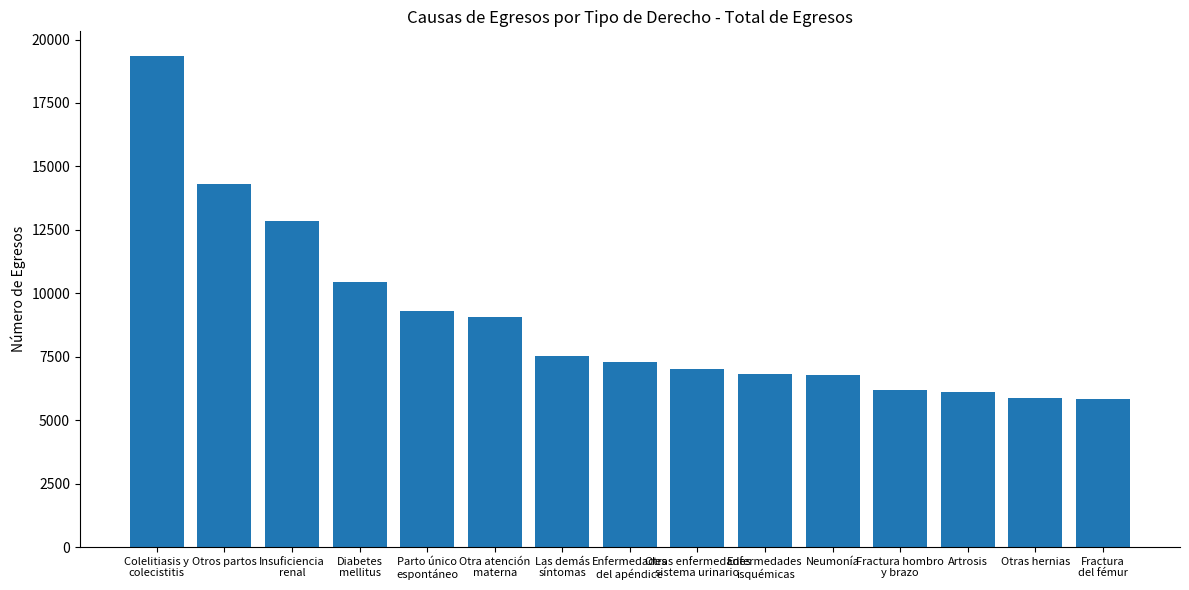

What is the minimum value shown in the chart?

5828